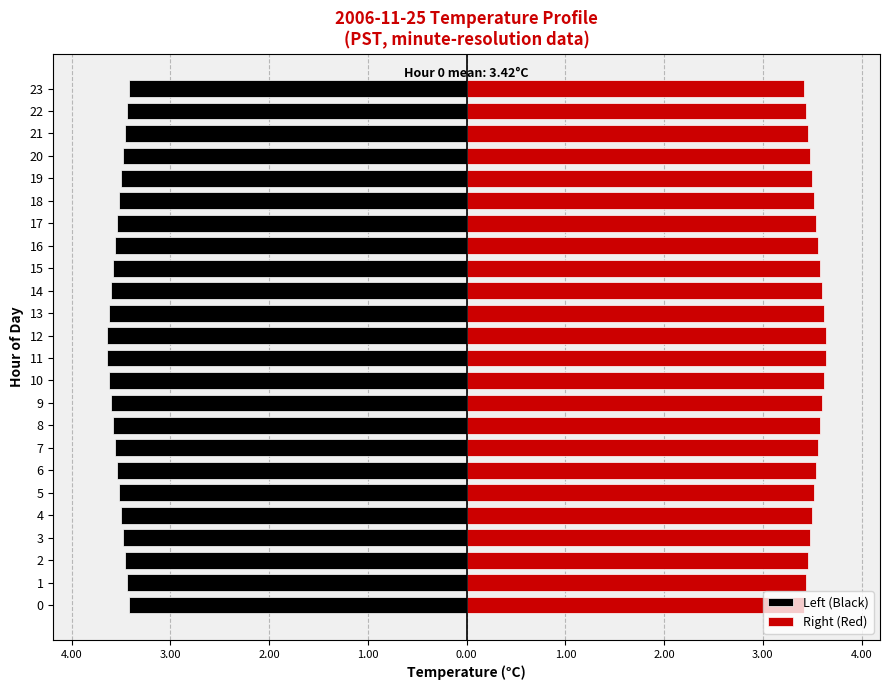

What is the difference between the second highest and second lowest values in the Left (Black) series?

0.2